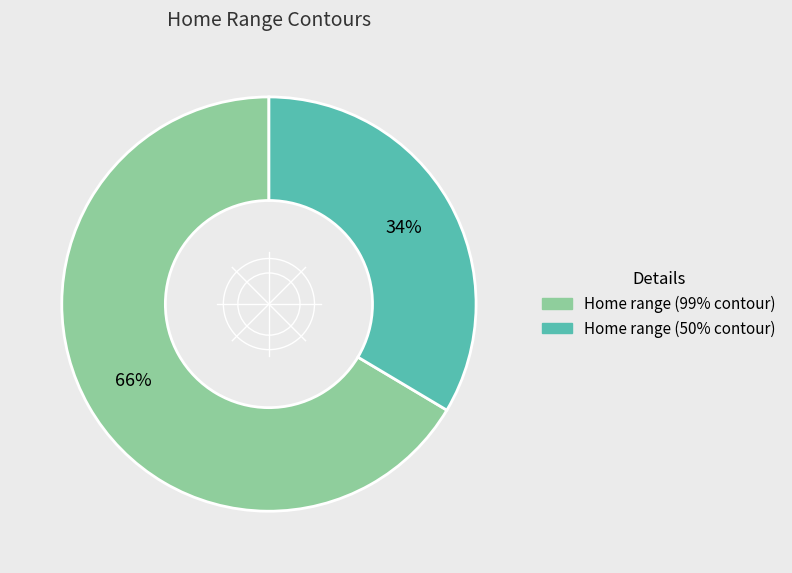

What percentage is the Home range (50% contour) slice, to the nearest percent?

34%